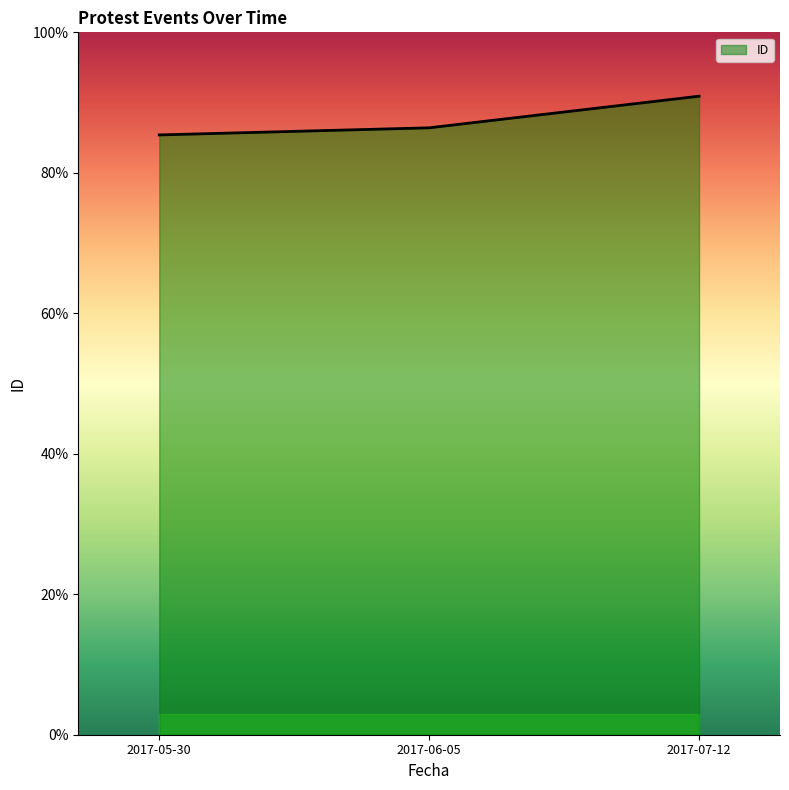

Where is the data nearest to the value 88?

2017-06-05